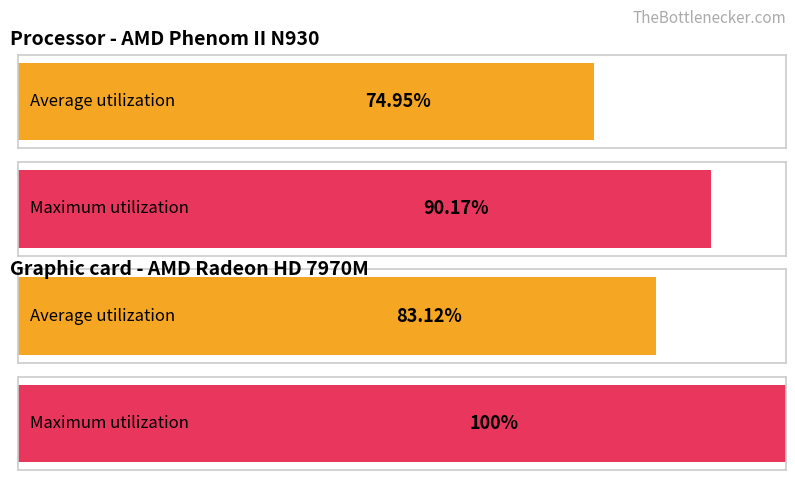

True or false: Average utilization has a value of 0.5 at обл. Габрово.

False